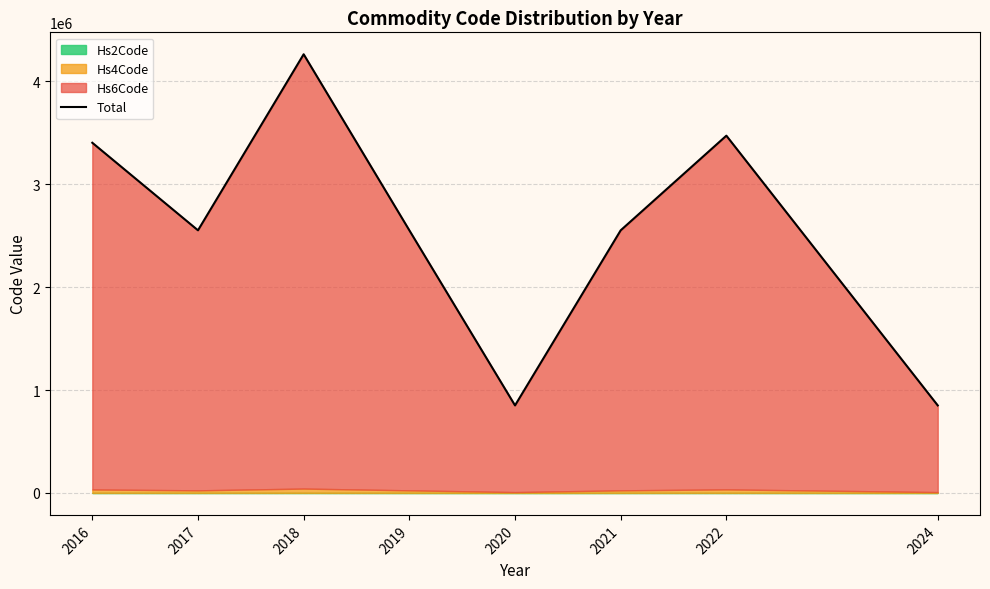

List the labels in order of value, smallest first.

2020, 2024, 2017, 2019, 2021, 2016, 2022, 2018